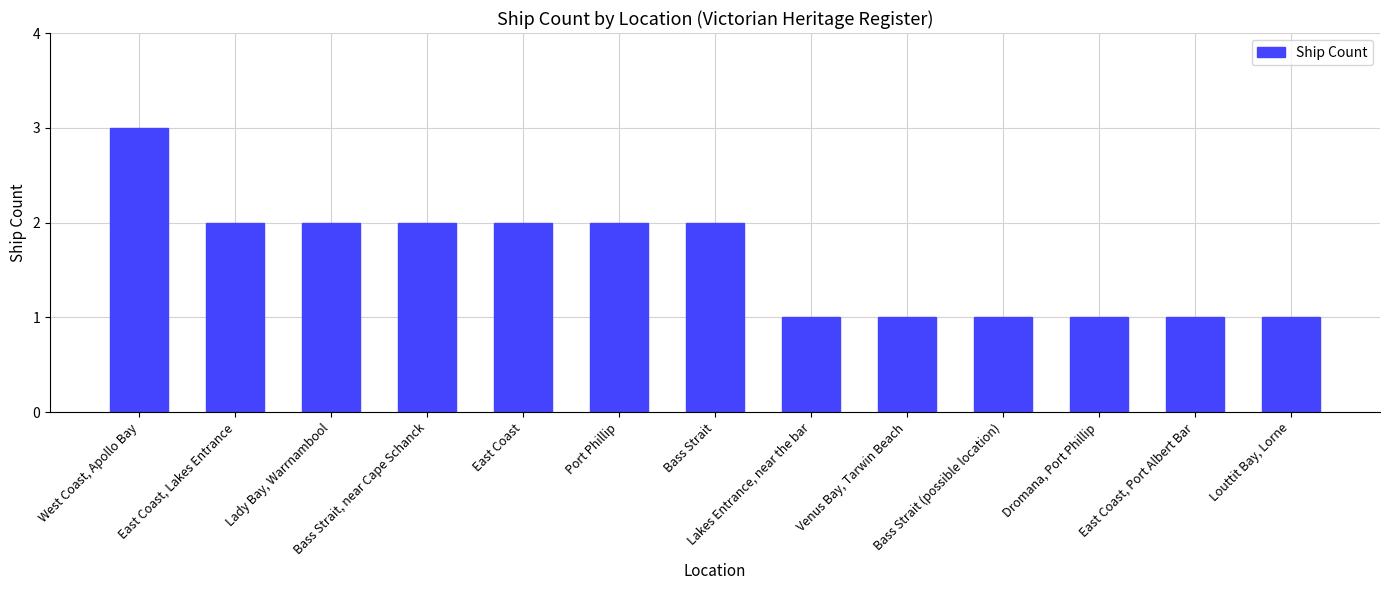

What is the label of the 11th bar from the right?

Lady Bay, Warrnambool